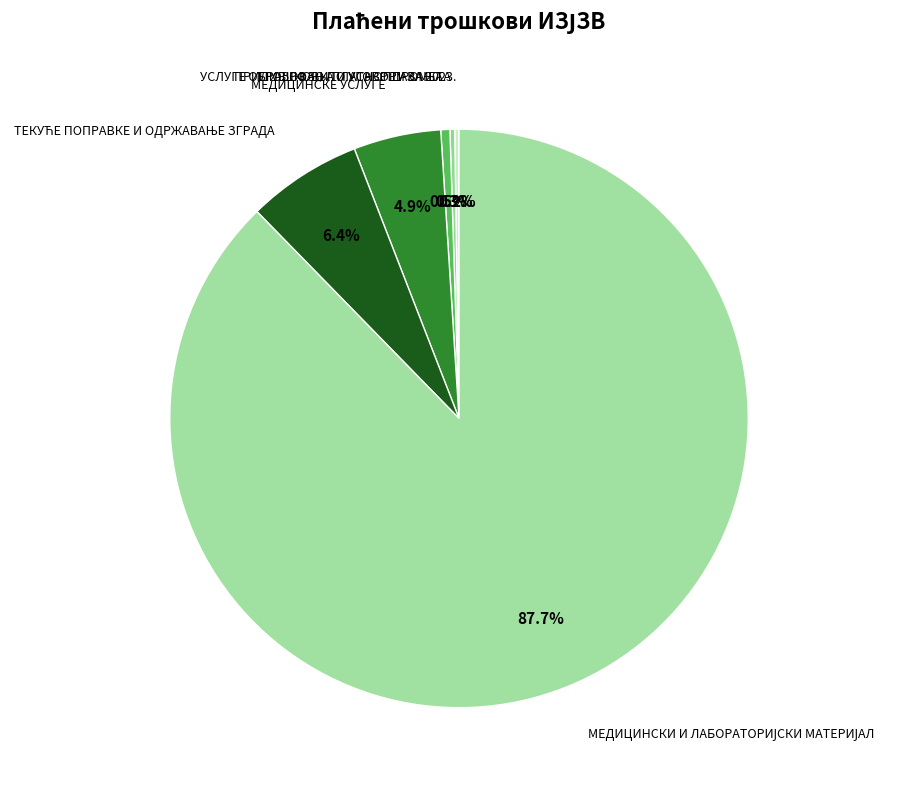

Is there a majority slice in this chart?

Yes